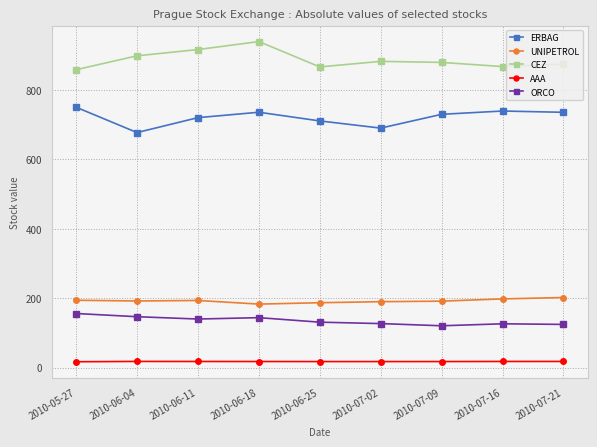

What are all the series names shown in the legend?

ERBAG, UNIPETROL, CEZ, AAA, ORCO